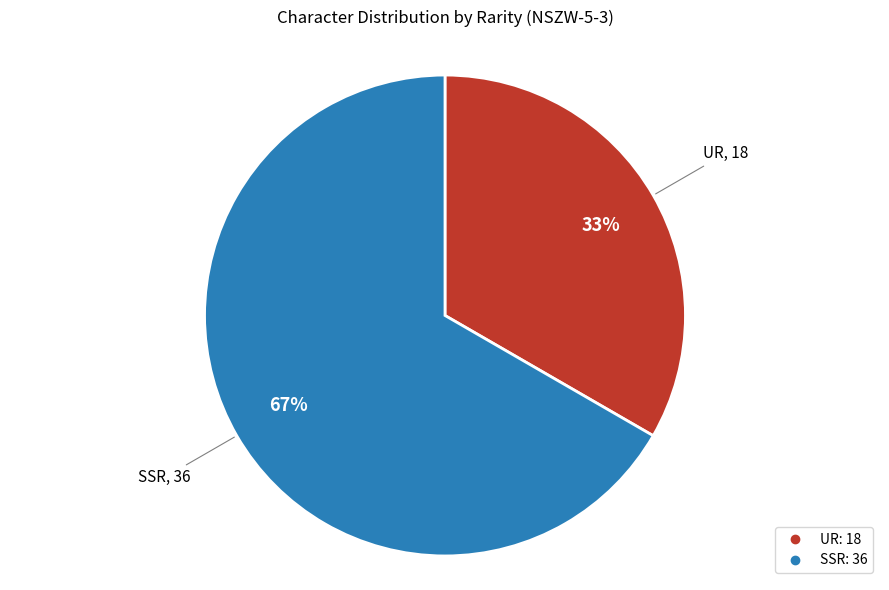

Which slice is the smallest?

UR